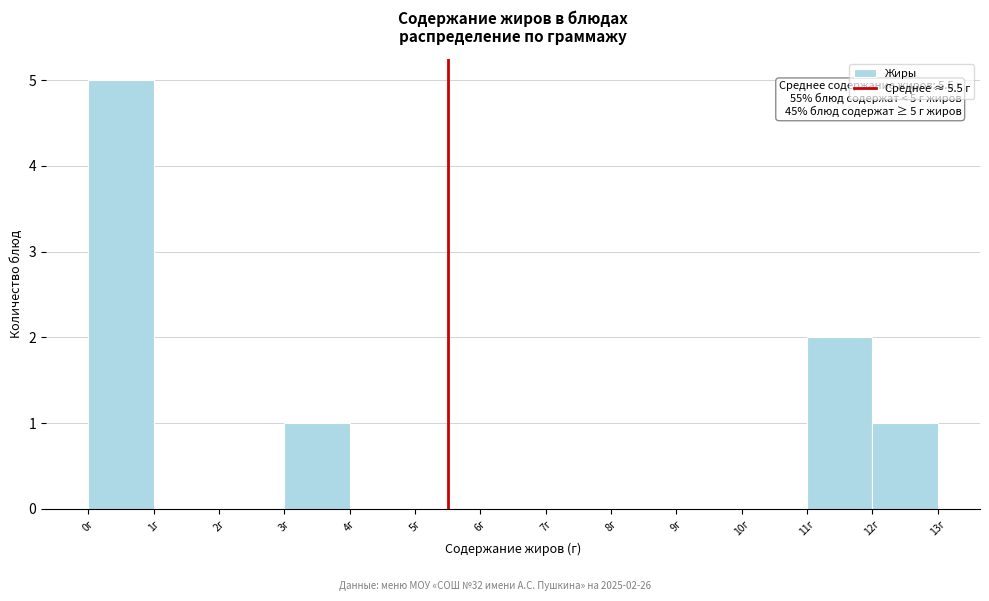

Over which range of the x-axis is the bar tallest?

0 to 1